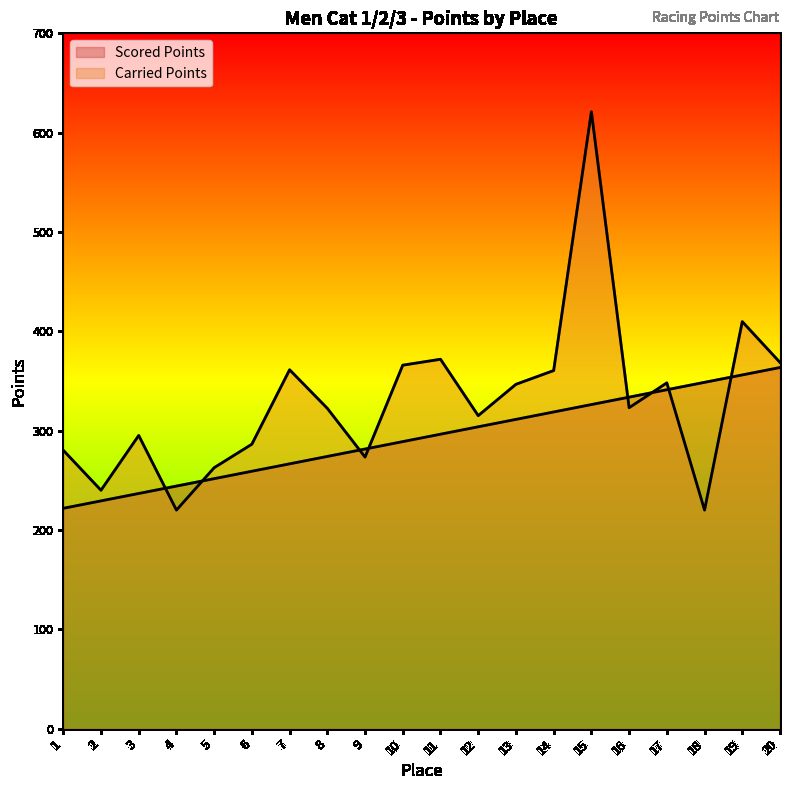

What is the value of the Carried Points point at the 8th from the left?

322.4